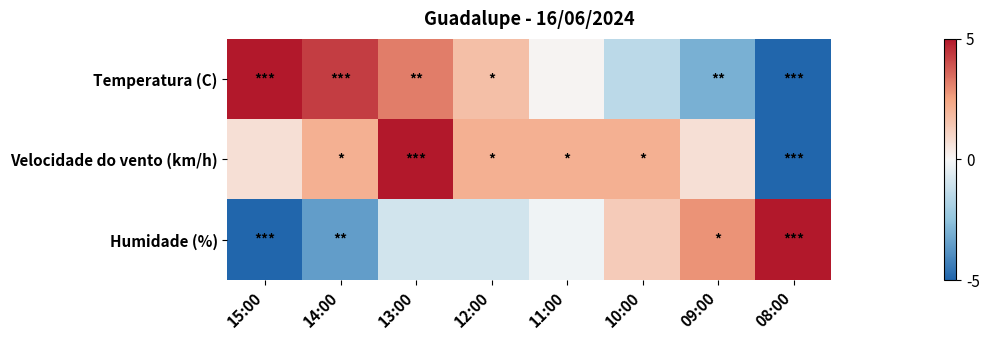

Which has a higher value, 11:00 or 08:00?

11:00